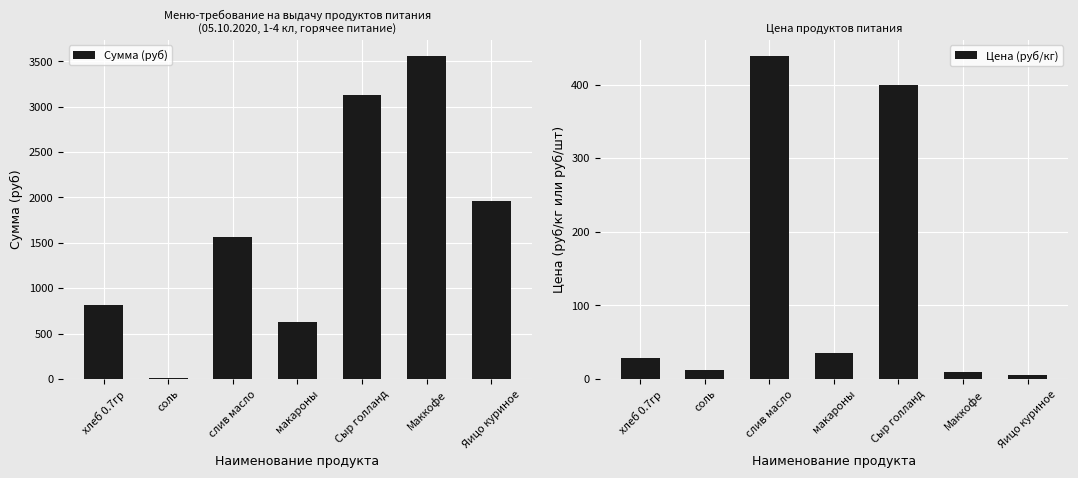

How many values in the Сумма (руб) series exceed 1562?

4